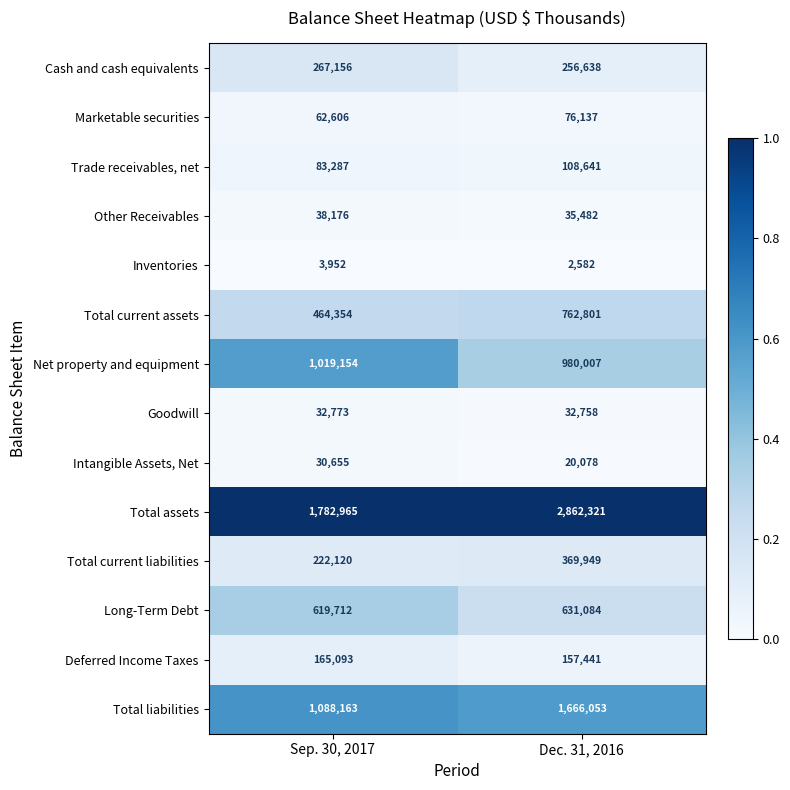

Reading left to right, what are all the values shown in this chart?

Cash and cash equivalents: 267156	256638
Marketable securities: 62606	76137
Trade receivables, net: 83287	108641
Other Receivables: 38176	35482
Inventories: 3952	2582
Total current assets: 464354	762801
Net property and equipment: 1019154	980007
Goodwill: 32773	32758
Intangible Assets, Net: 30655	20078
Total assets: 1782965	2862321
Total current liabilities: 222120	369949
Long-Term Debt: 619712	631084
Deferred Income Taxes: 165093	157441
Total liabilities: 1088163	1666053